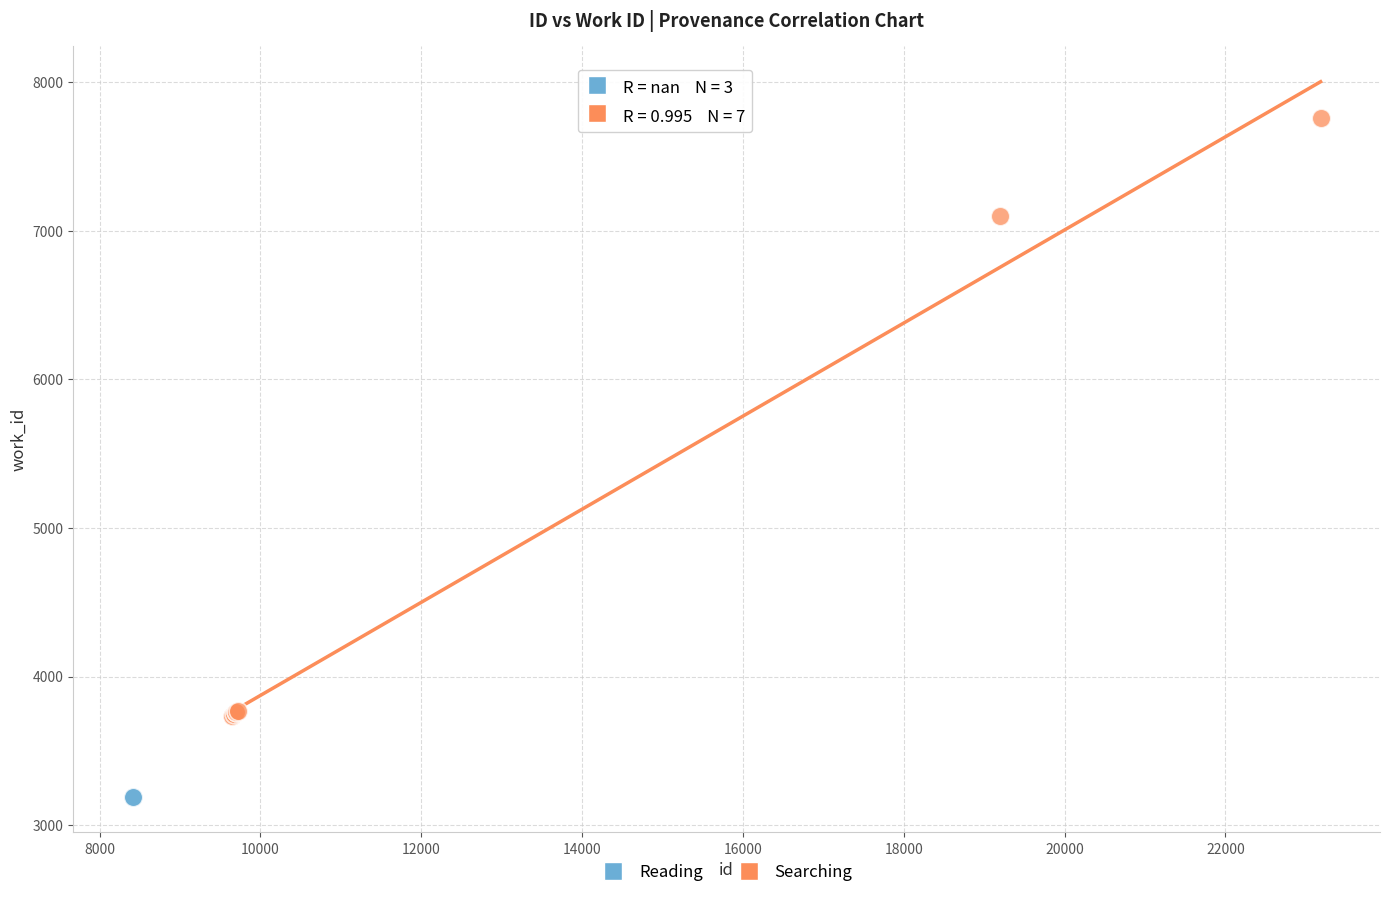

Which series contains the lowest Y value?

Reading